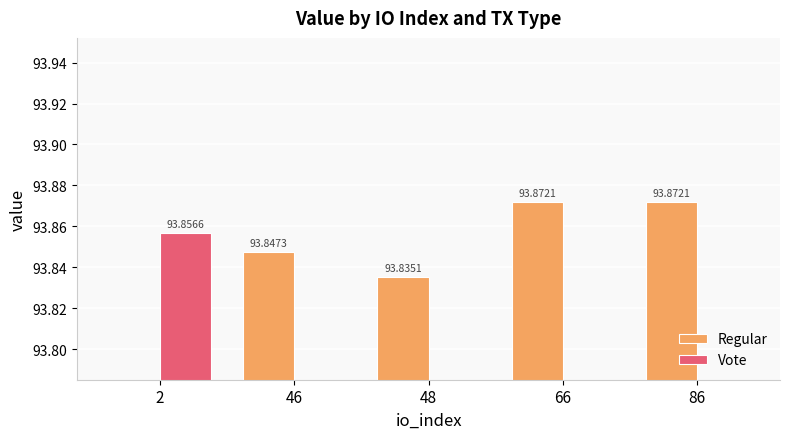

What are all the series names shown in the legend?

Regular, Vote